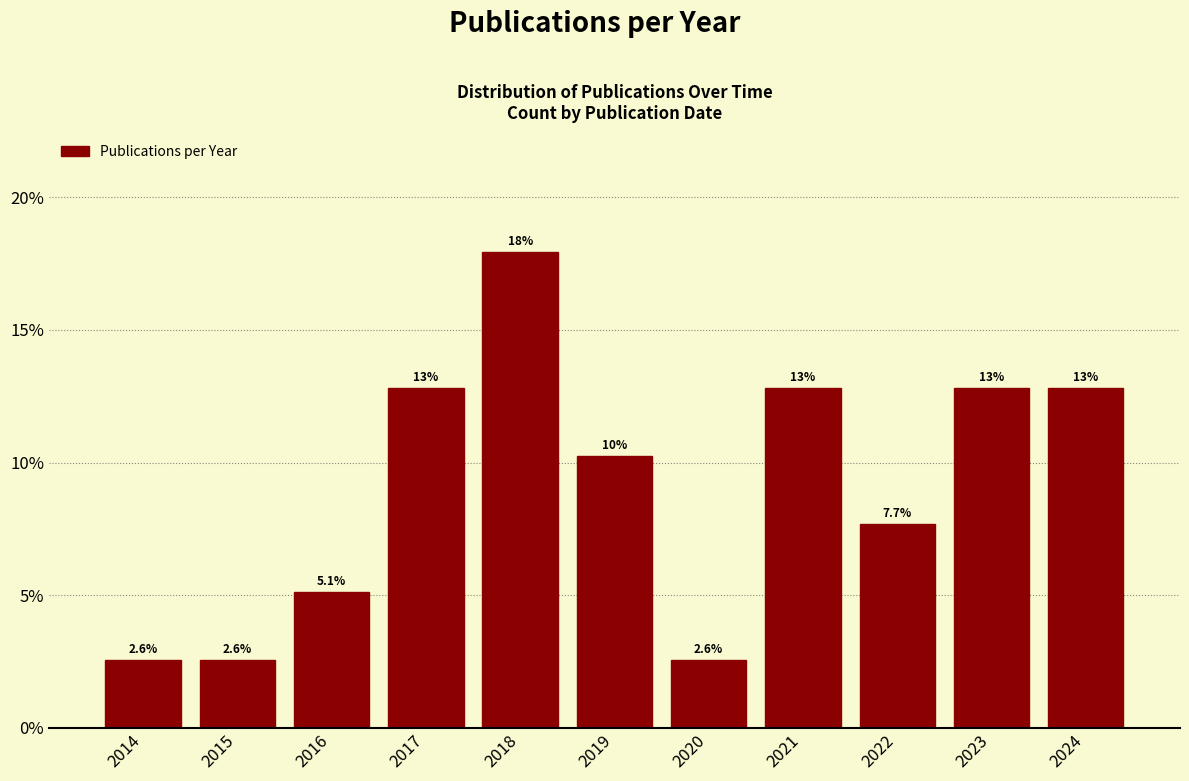

Reading left to right, list all the values displayed in this chart.

2014=2.6	2015=2.6	2016=5.1	2017=12.8	2018=17.9	2019=10.3	2020=2.6	2021=12.8	2022=7.7	2023=12.8	2024=12.8